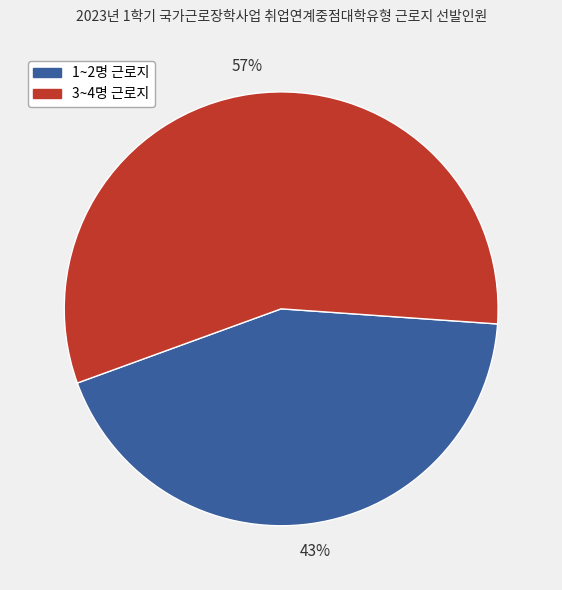

Count the number of slices in the pie.

2